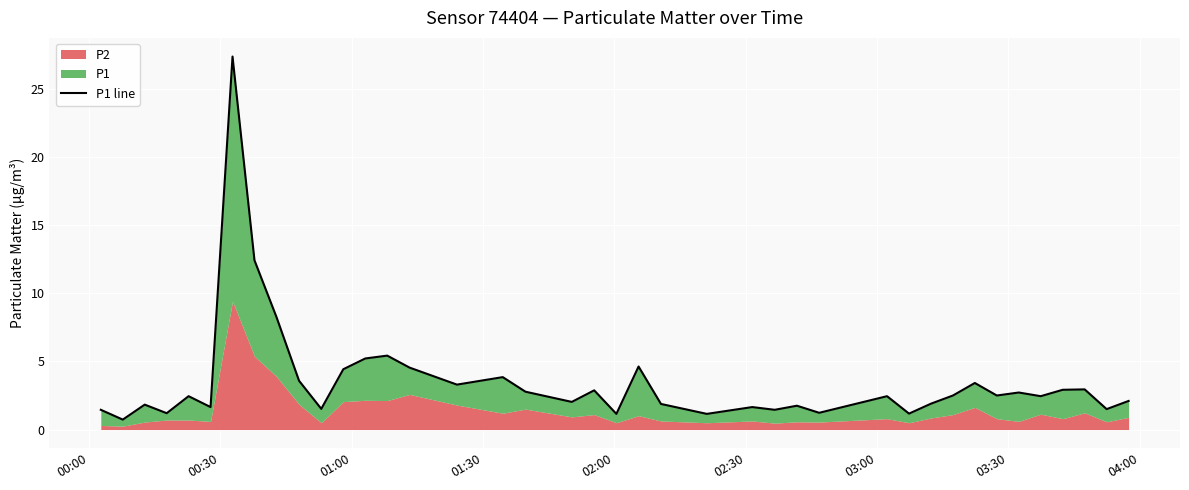

How many lines are shown in the chart?

1